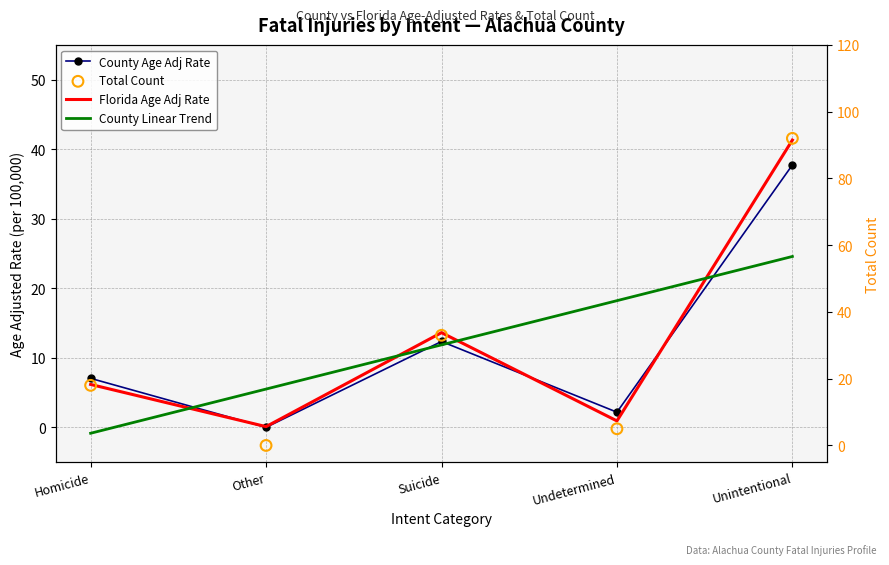

Which series has the largest Y range (max minus min)?

Total Count